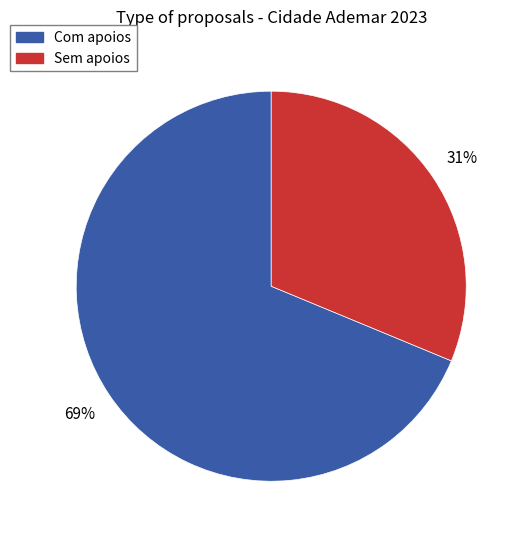

Does any single category account for the majority?

Yes